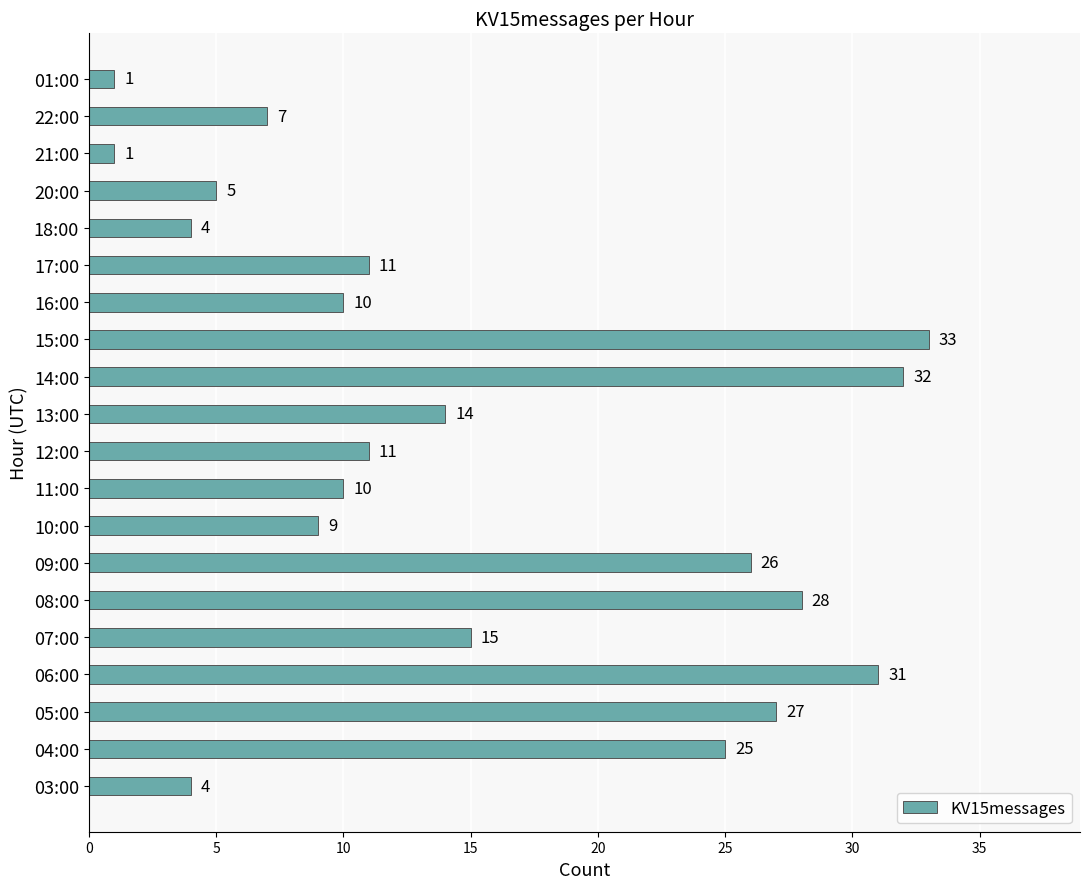

What is the sum of all values?

304